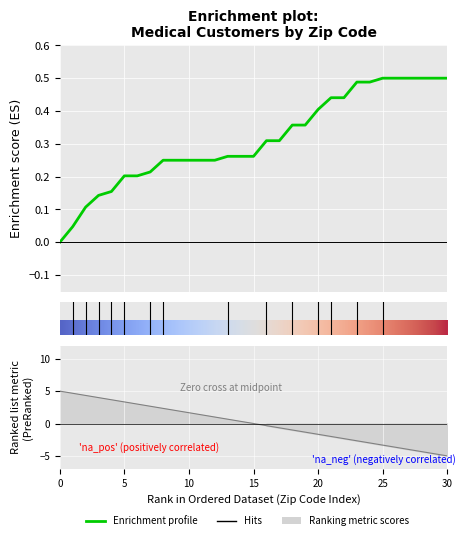

The chart shows a value of -3 at 21643. True or false?

False